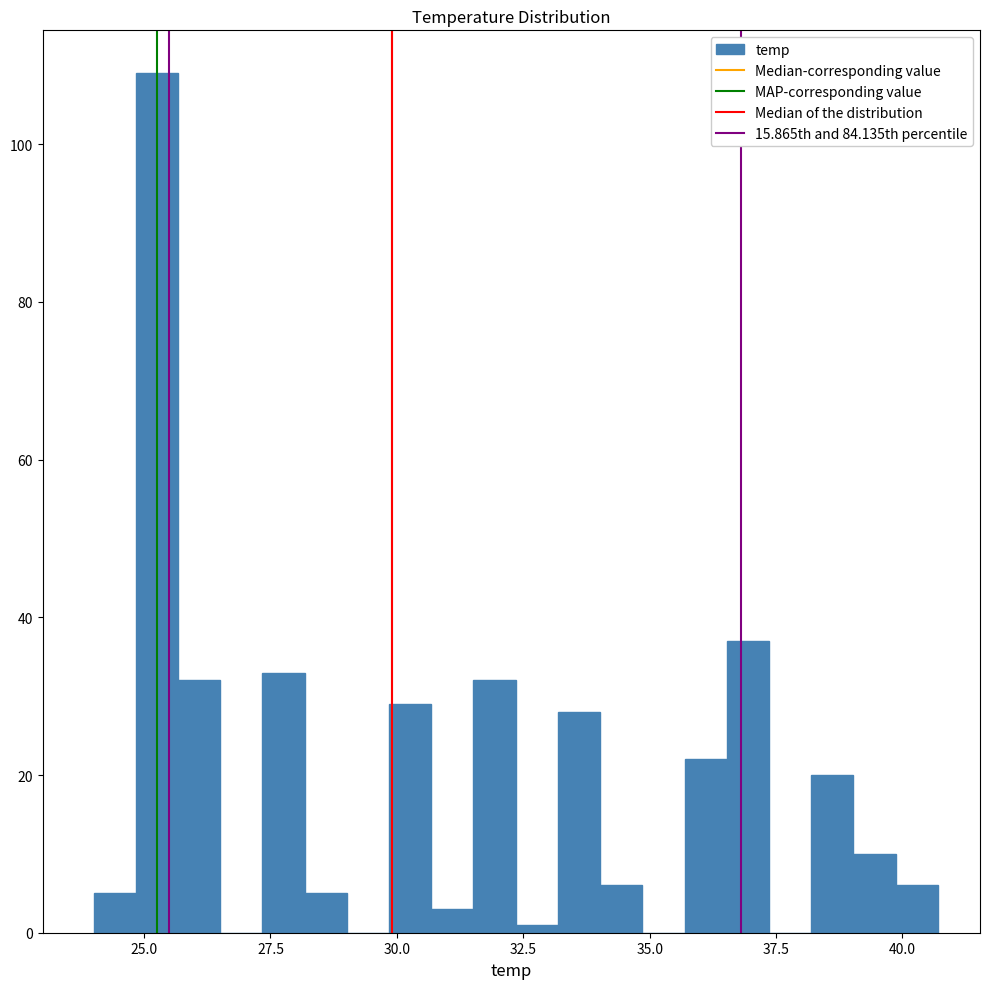

Read against the x-axis, roughly where is the centre of the tallest bar?

25.5